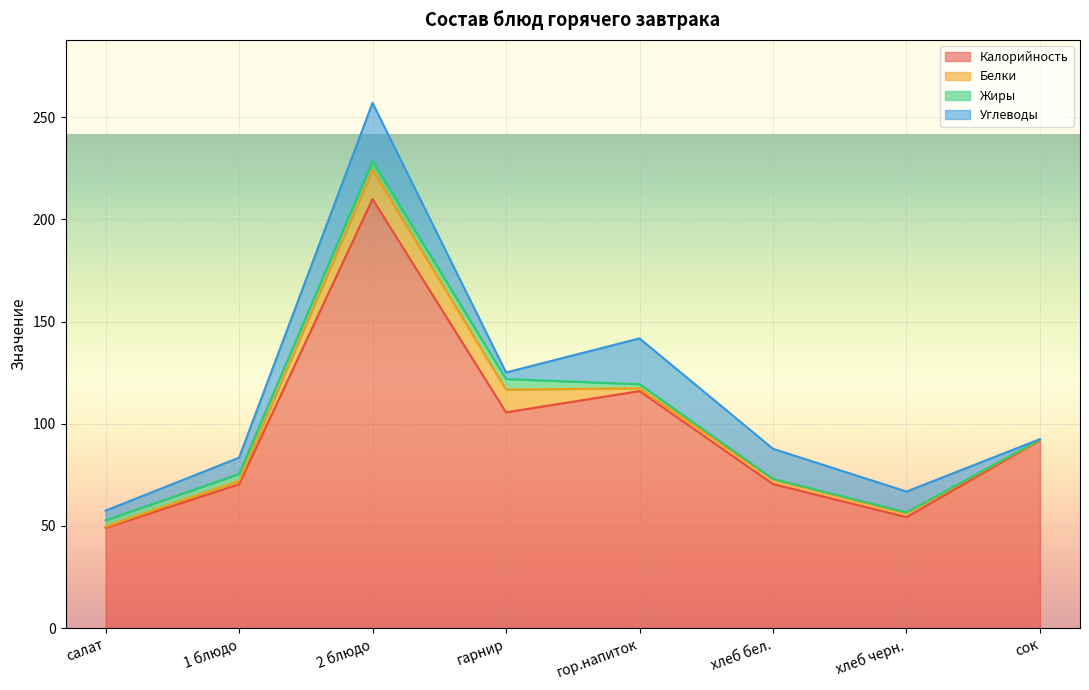

What is the label of the 5th point from the left?

гор.напиток